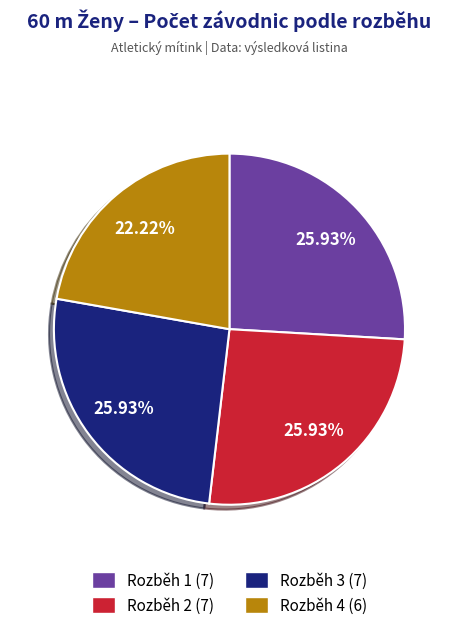

To the nearest percent, what is the difference between the largest and smallest slice percentages?

4%